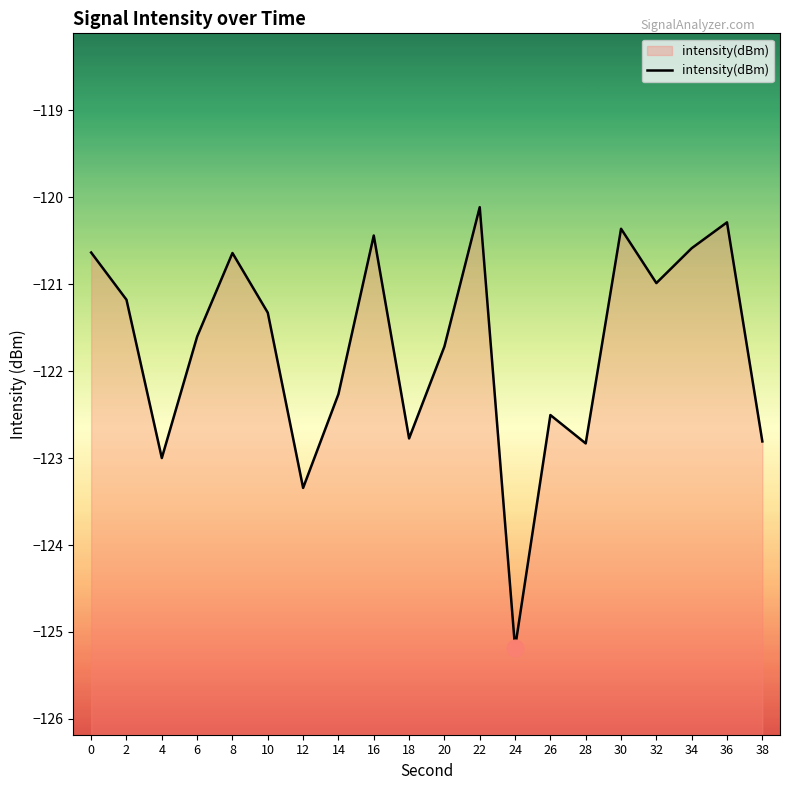

What value does the data have at 4?

-123.0